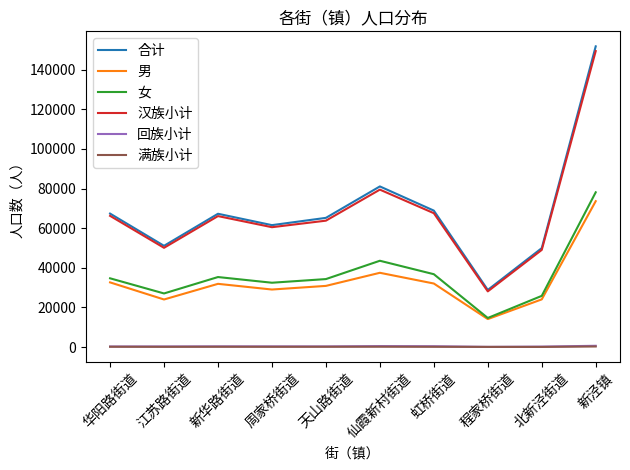

Between 北新泾街道 and 新泾镇, which series saw the biggest shift?

合计